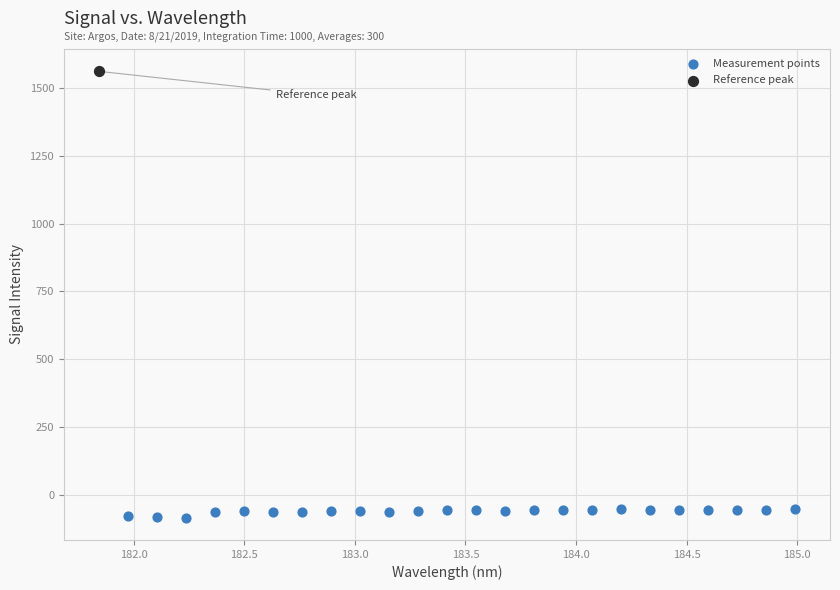

What are all the series names shown in the legend?

Measurement points, Reference peak